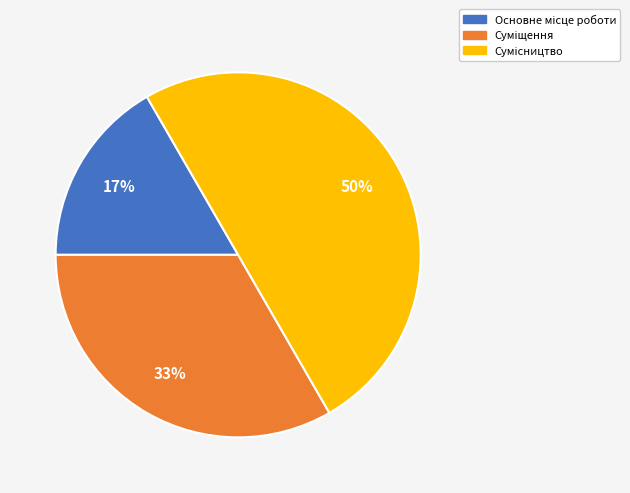

To the nearest percent, what is the difference between the largest and smallest slice percentages?

33%